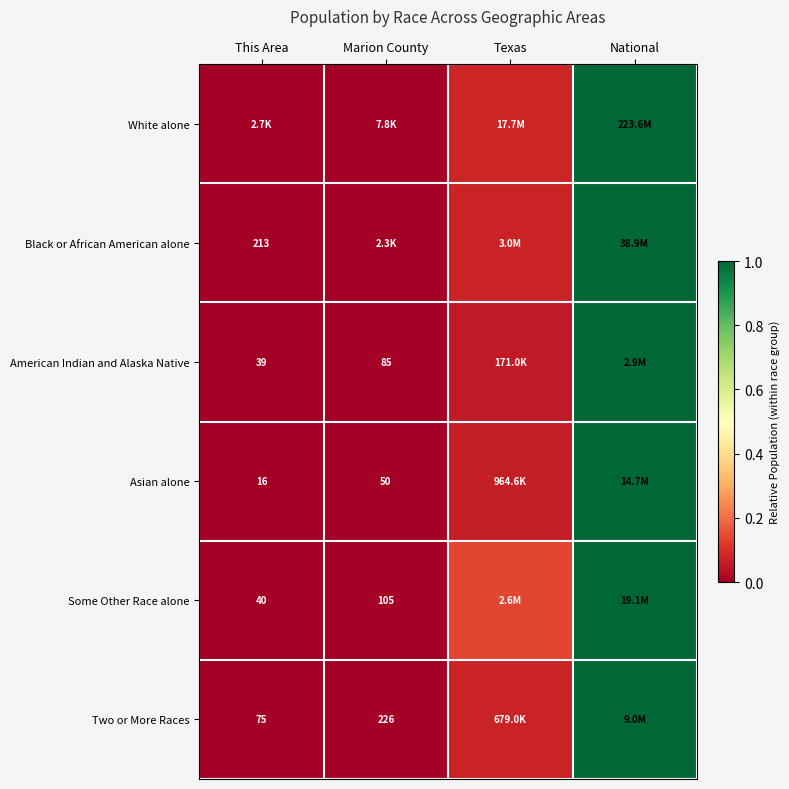

Which category has the highest value across all series?

National